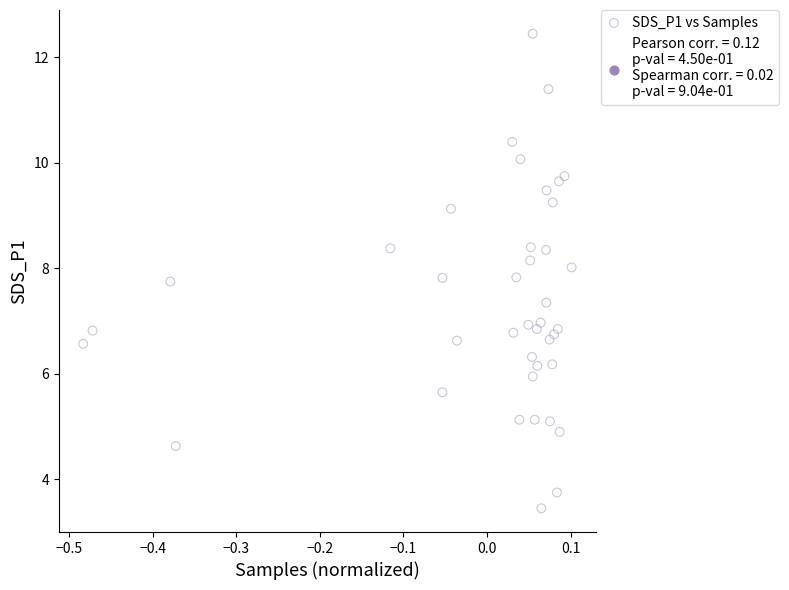

What is the range of X values (max minus min)?

0.6